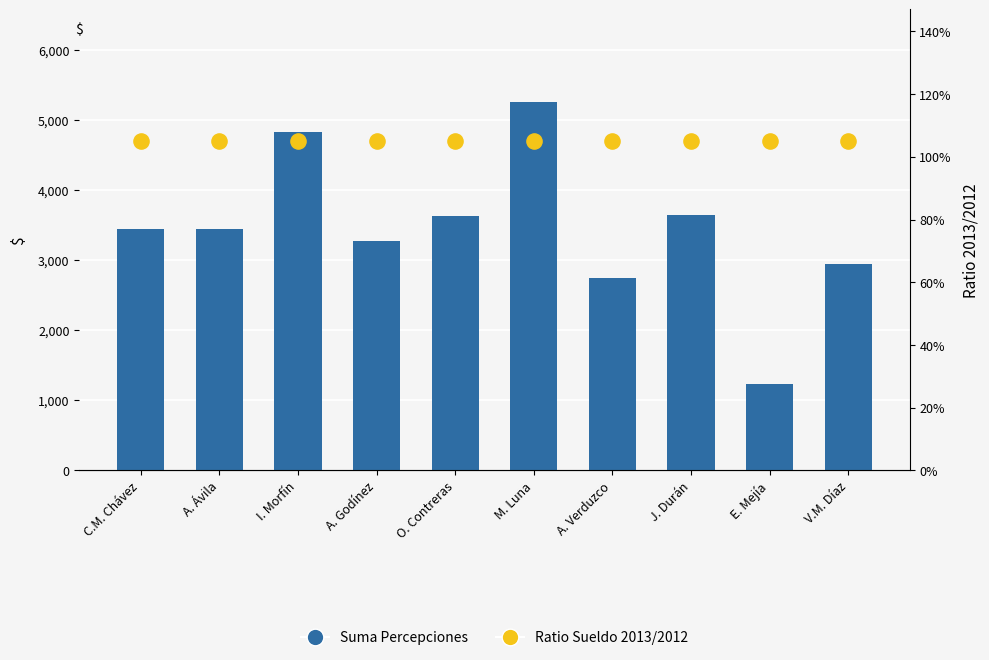

Which series has the largest Y range (max minus min)?

Suma Percepciones